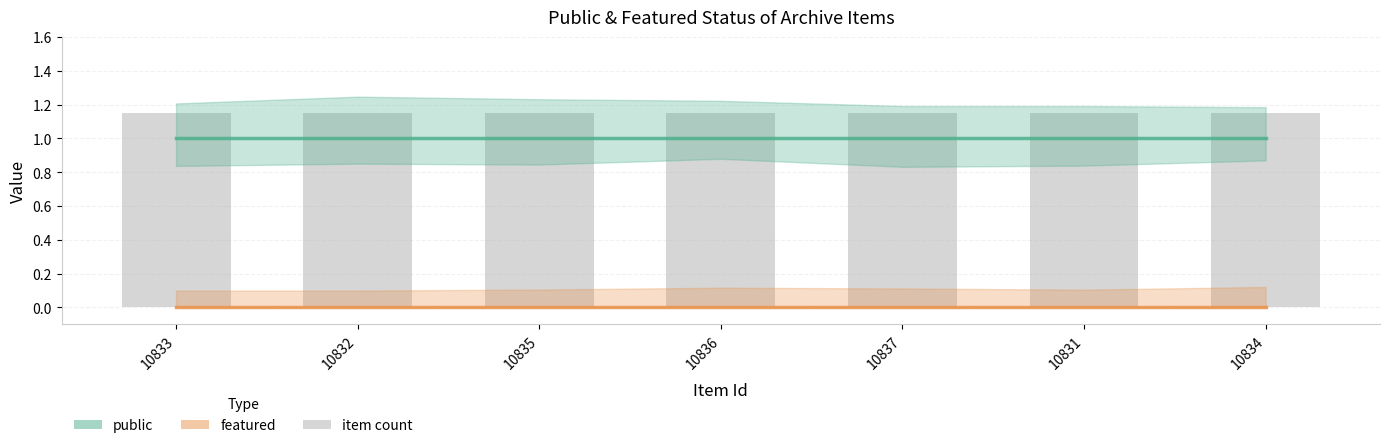

Does the chart contain stacked bars?

No